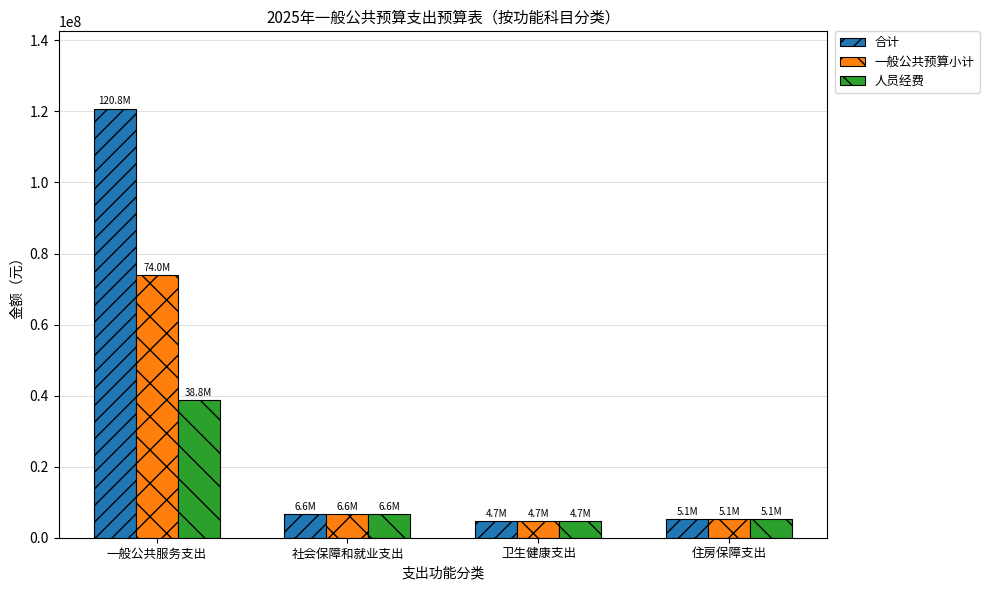

What is the total value across all series at 一般公共服务支出?

233610106.2